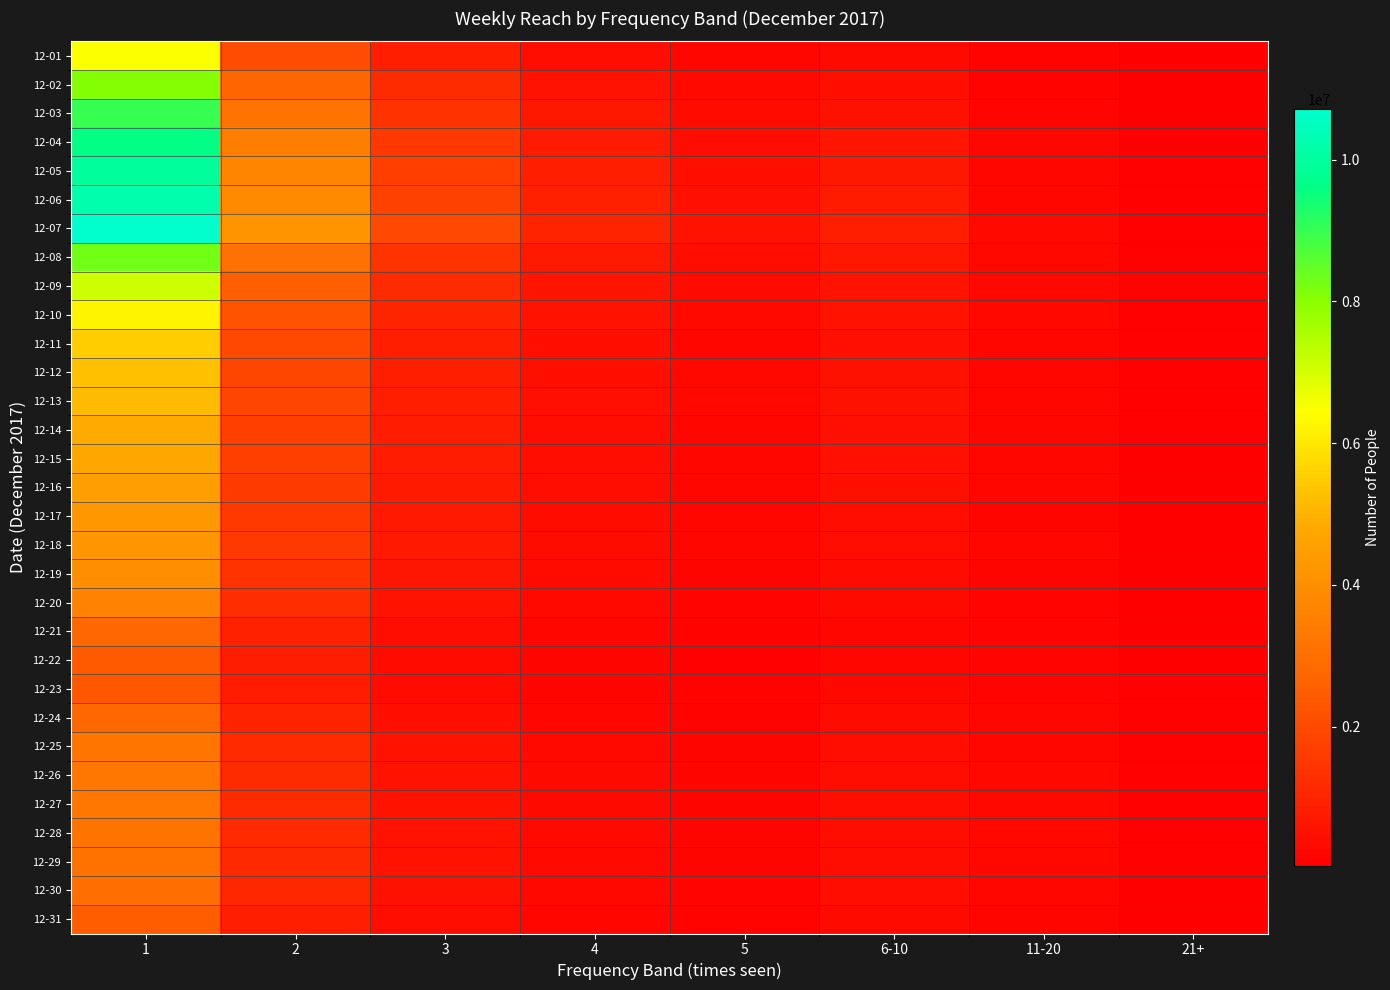

What is the difference between the highest and lowest values at 11-20?

158266